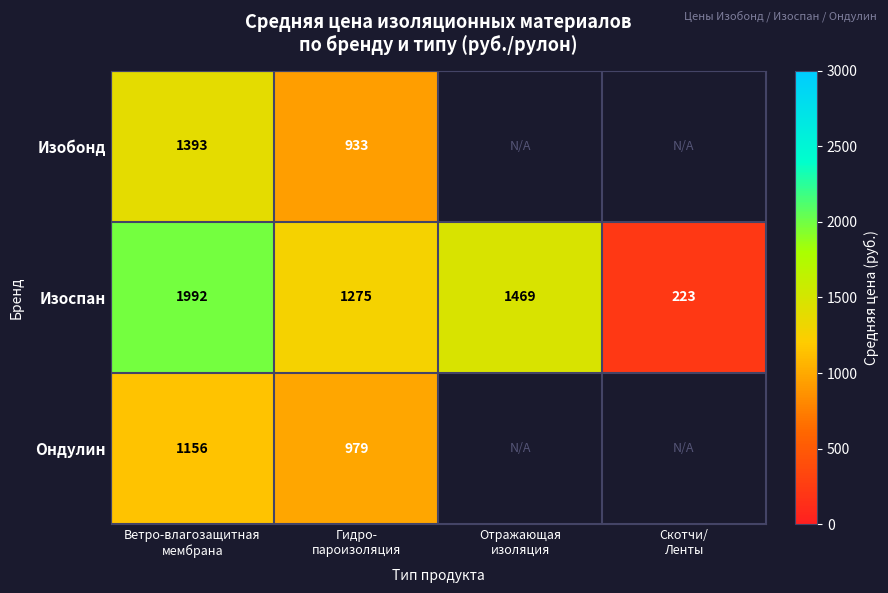

How many series are shown in this chart?

3